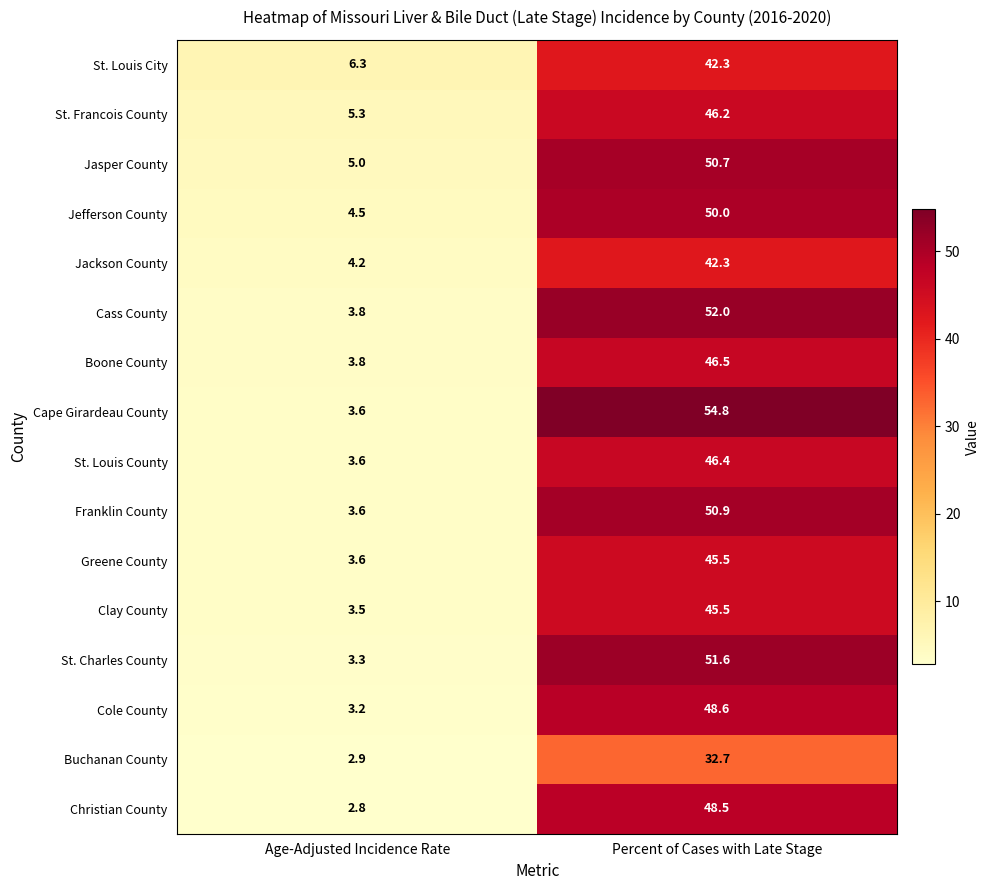

Which series changed the most between Age-Adjusted Incidence Rate and Percent of Cases with Late Stage?

Cape Girardeau County